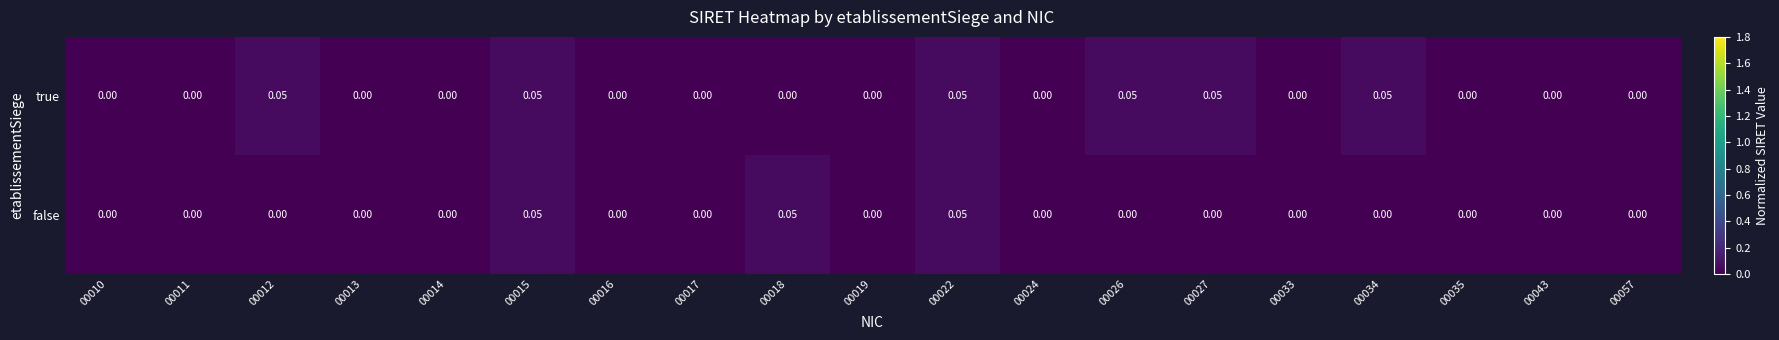

At 00034, list the series in order from largest to smallest.

true, false